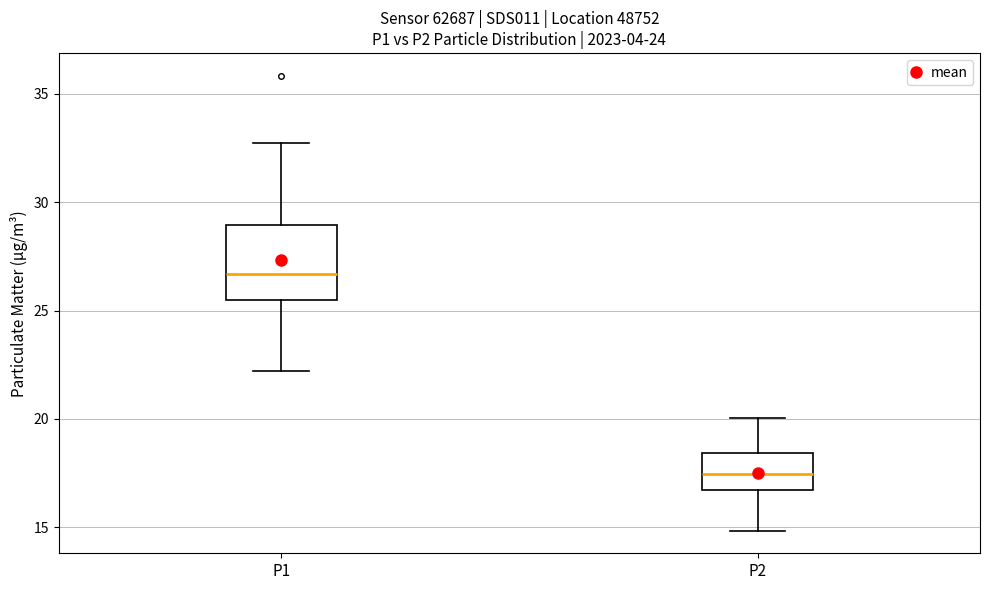

Which box's median line is the lowest?

P2